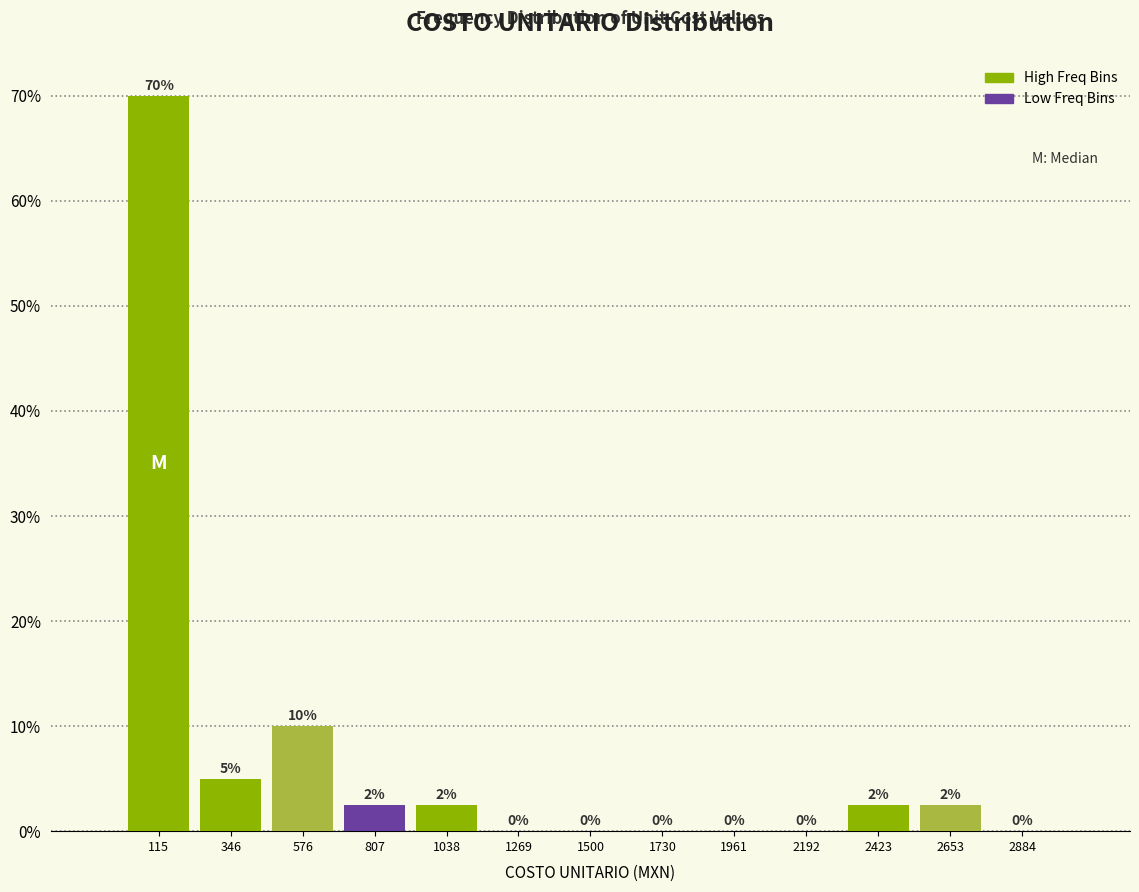

Over which range of the x-axis is the bar tallest?

0 to 250